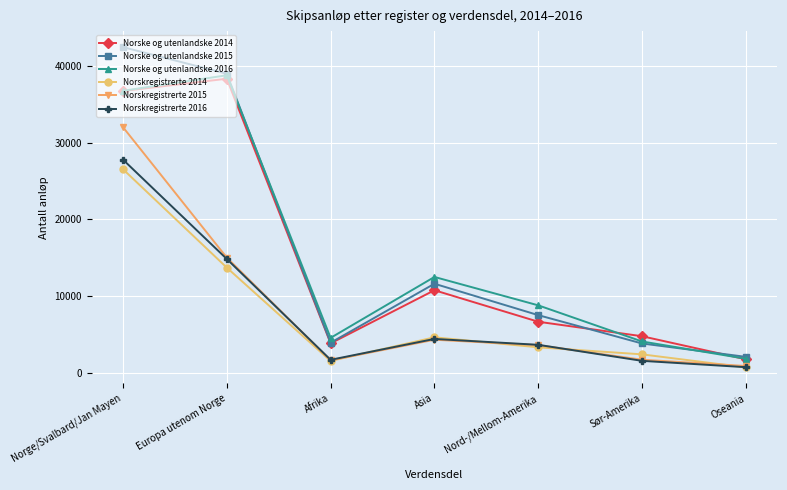

How many interior local peaks does the Norskregistrerte 2014 series have?

1